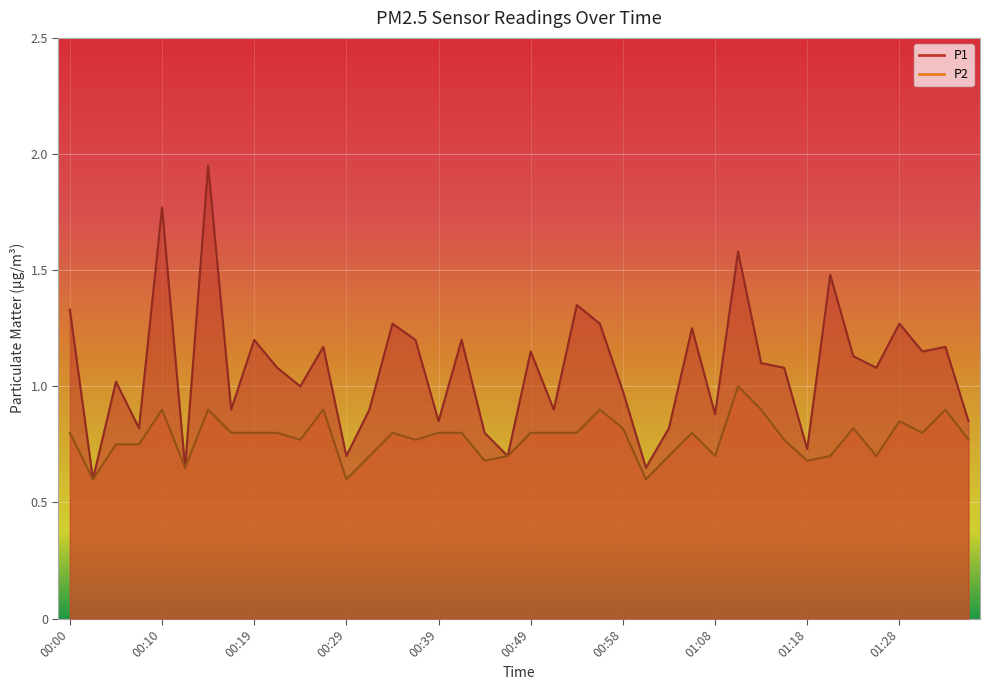

True or false: P1 and P2 intersect in this chart.

False